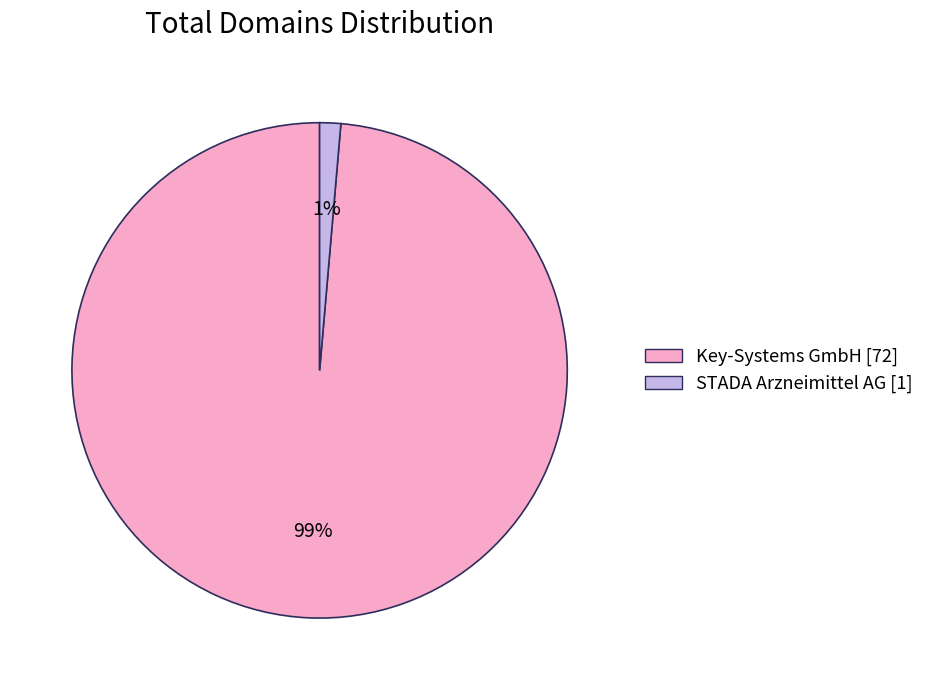

Do STADA Arzneimittel AG and Key-Systems GmbH together represent more than half of the pie?

Yes